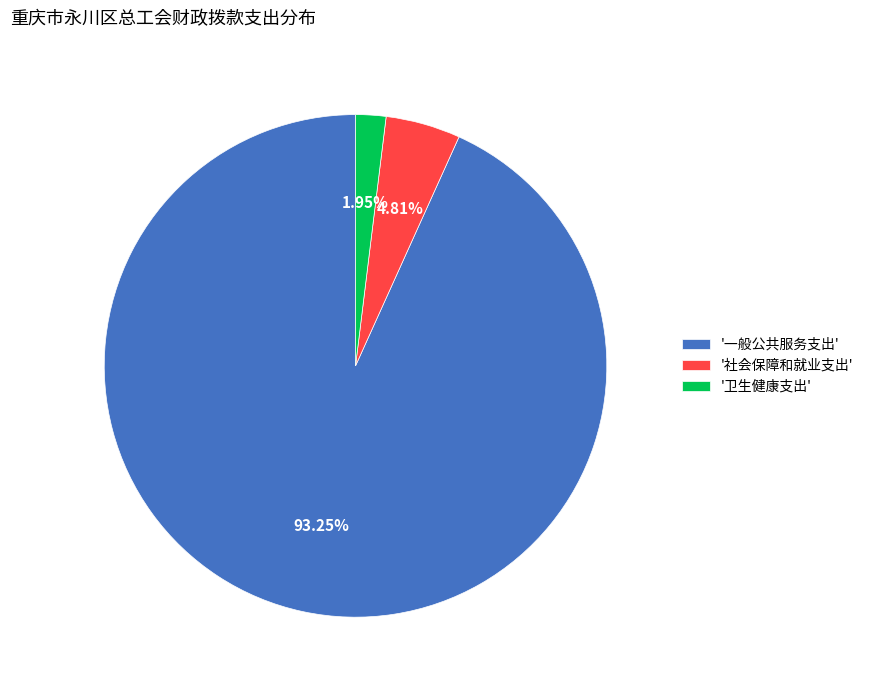

Rank the categories by value from highest to lowest.

'一般公共服务支出', '社会保障和就业支出', '卫生健康支出'